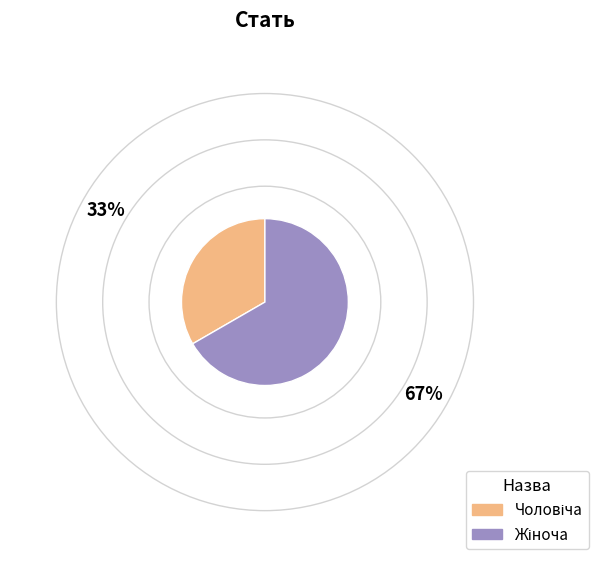

Is there any slice that represents more than half of the pie?

Yes